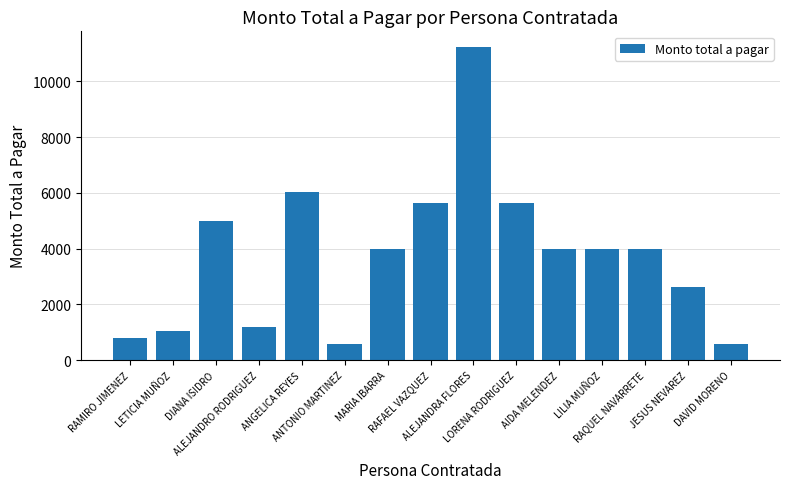

What is the value of the 14th bar from the left?

2634.4